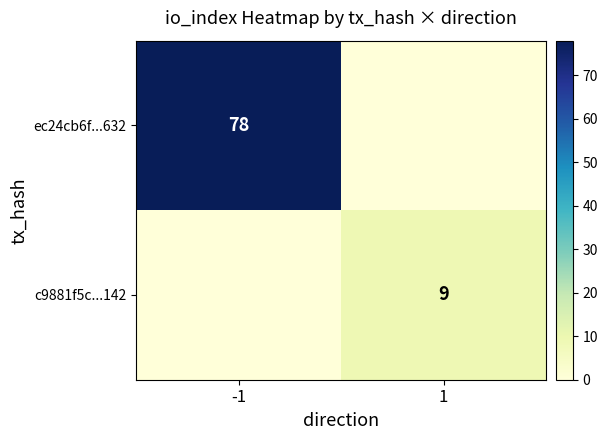

The c9881f5c...142 series shows 9 at 1. True or false?

True